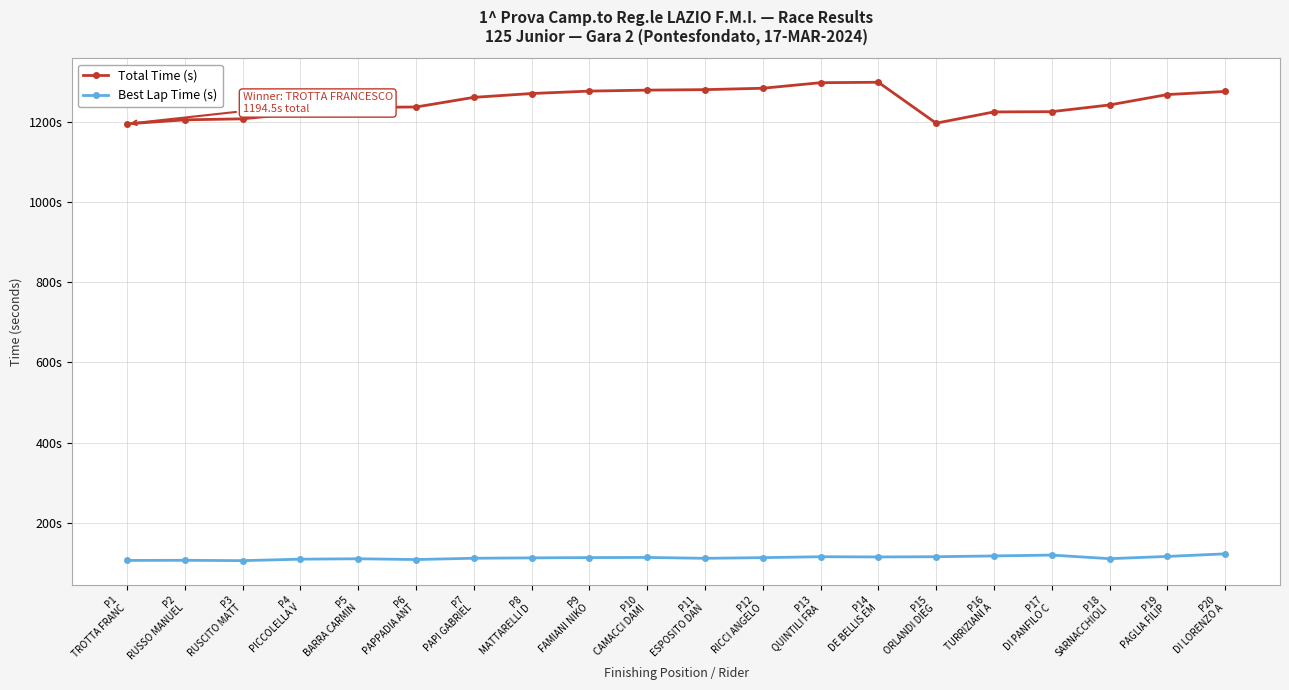

Rank the categories by Total Time (s) value from lowest to highest.

P1
TROTTA FRANC, P15
ORLANDI DIEG, P2
RUSSO MANUEL, P3
RUSCITO MATT, P4
PICCOLELLA V, P16
TURRIZIANI A, P17
DI PANFILO C, P5
BARRA CARMIN, P6
PAPPADIA ANT, P18
SARNACCHIOLI, P7
PAPI GABRIEL, P19
PAGLIA FILIP, P8
MATTARELLI D, P20
DI LORENZO A, P9
FAMIANI NIKO, P10
CAMACCI DAMI, P11
ESPOSITO DAN, P12
RICCI ANGELO, P13
QUINTILI FRA, P14
DE BELLIS EM